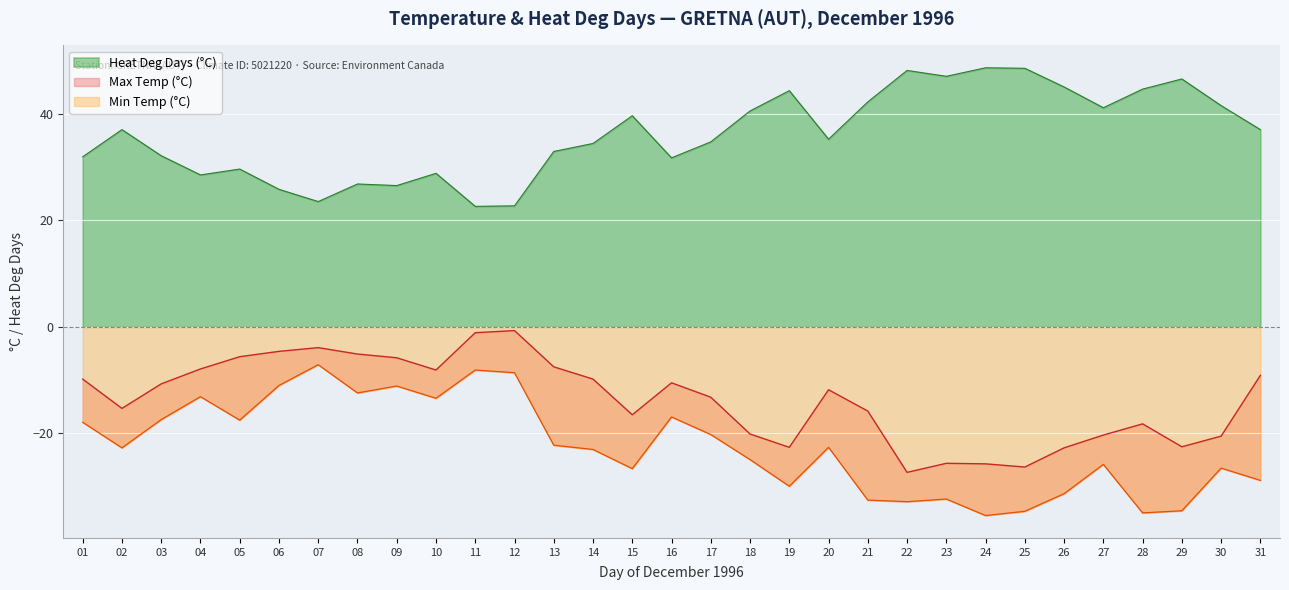

In Heat Deg Days (°C), how many points are lower than both neighbors (excluding endpoints)?

8